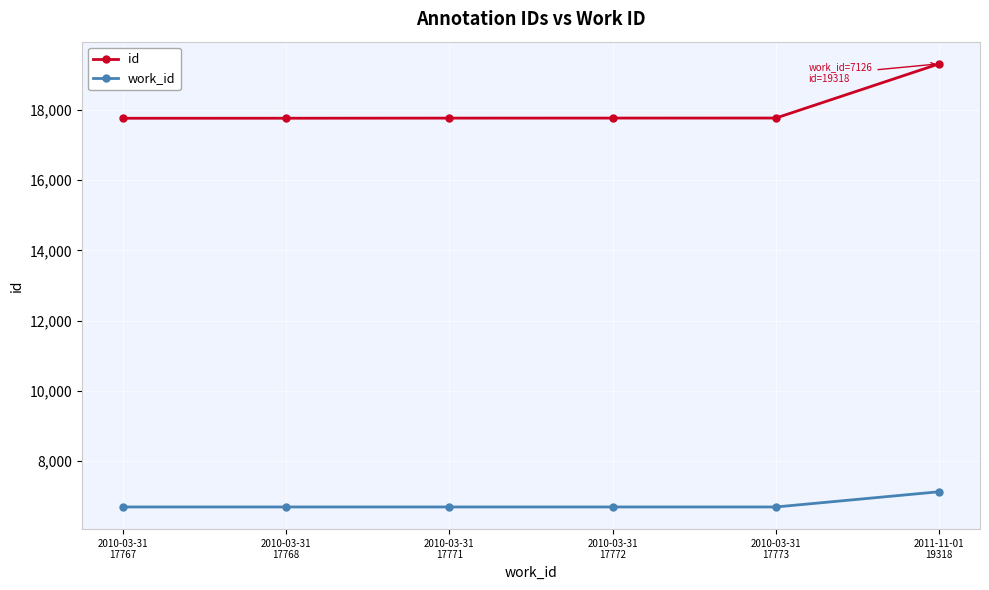

What is the difference between the maximum and minimum values in the id series?

1551